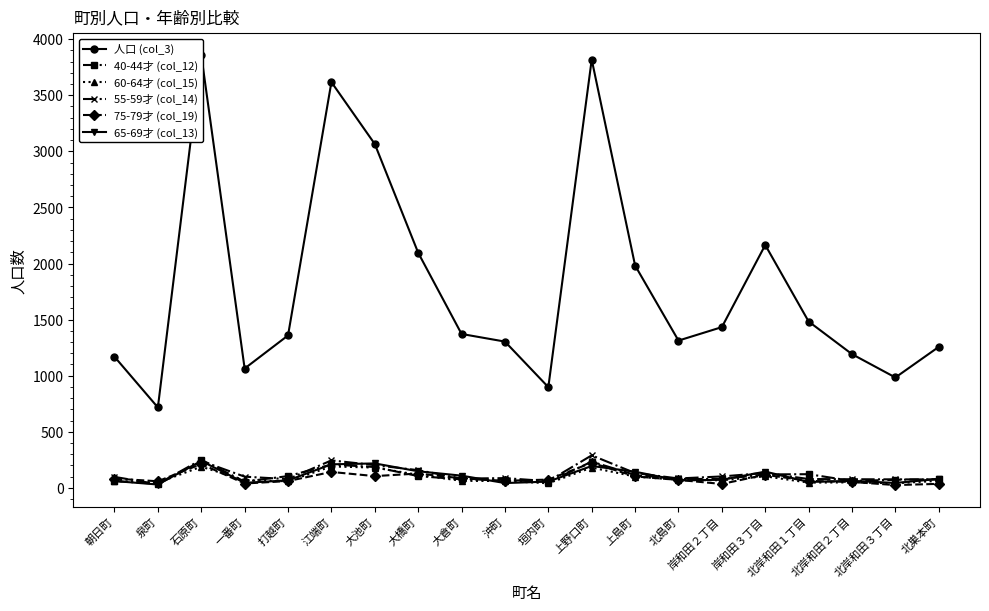

What is the difference between the maximum and minimum values in the 人口 (col_3) series?

3142